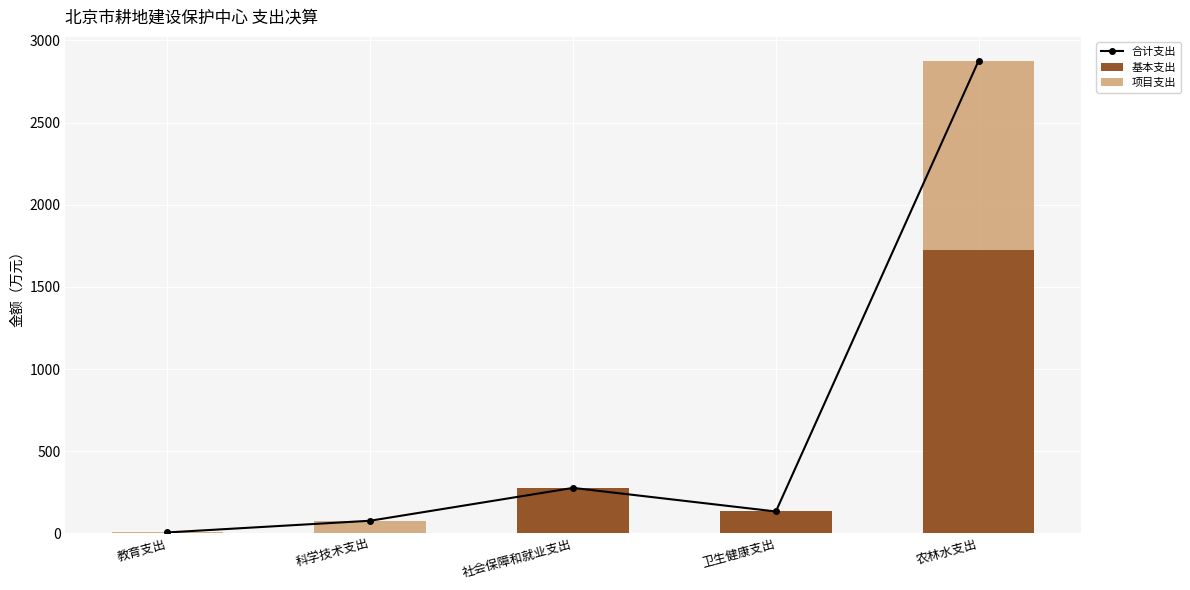

List the series in order of their overall mean, lowest first.

项目支出, 基本支出, 合计支出